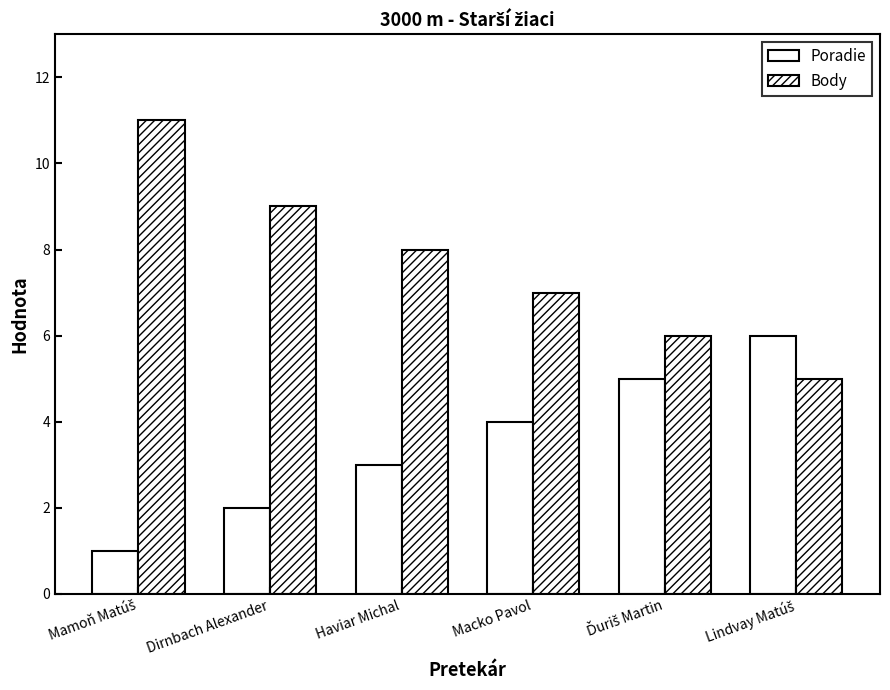

Count the Body values in the range 6 to 9.

4